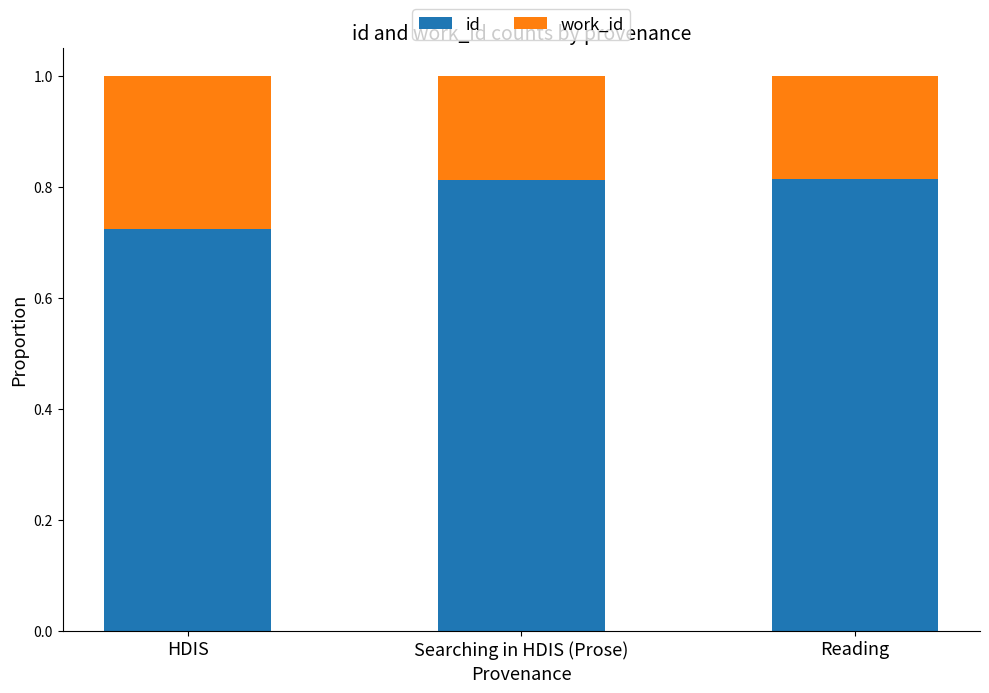

What is the sum of the id values at Searching in HDIS (Prose) and HDIS?

1.5